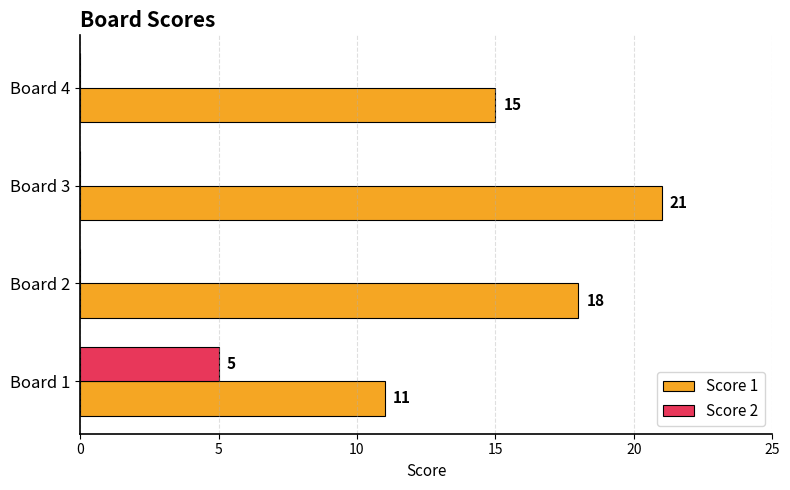

What is the average value of the Score 1 series?

16